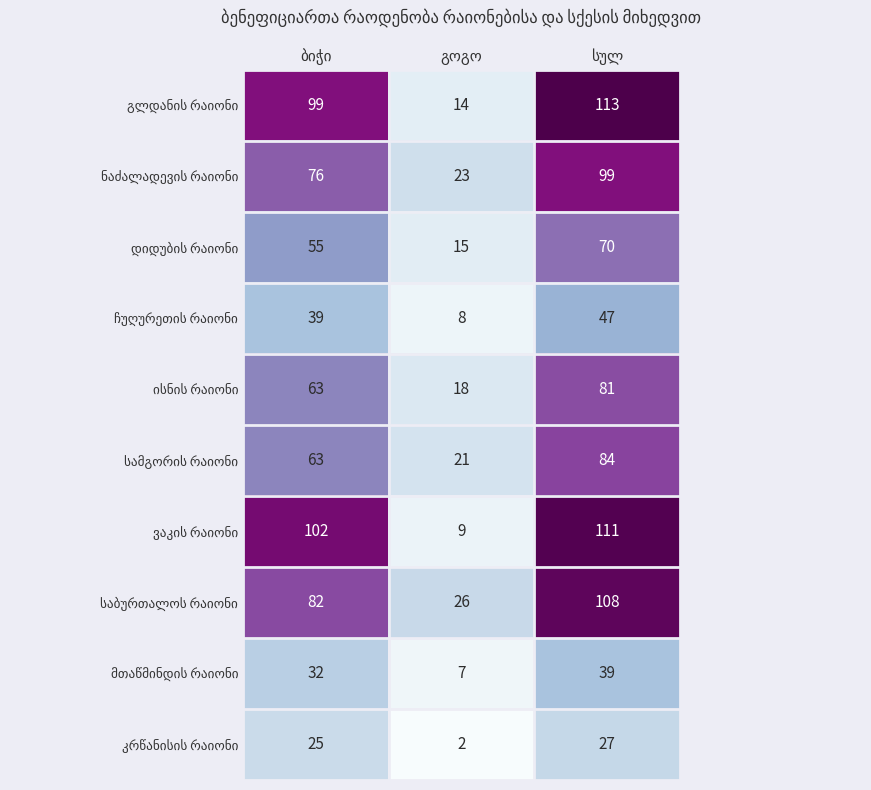

What is the maximum value shown in the chart?

113